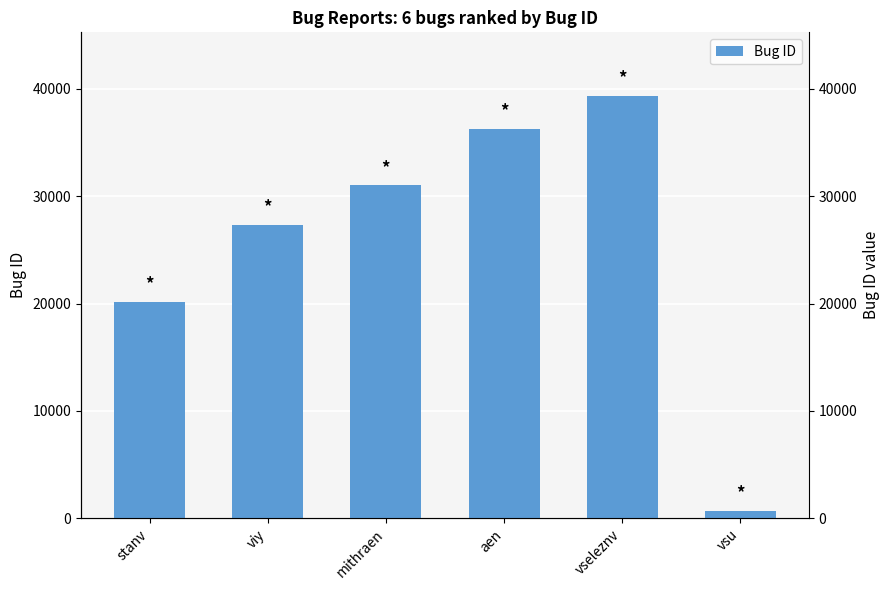

Approximately how many times larger is the value at mithraen compared to aen?

0.9